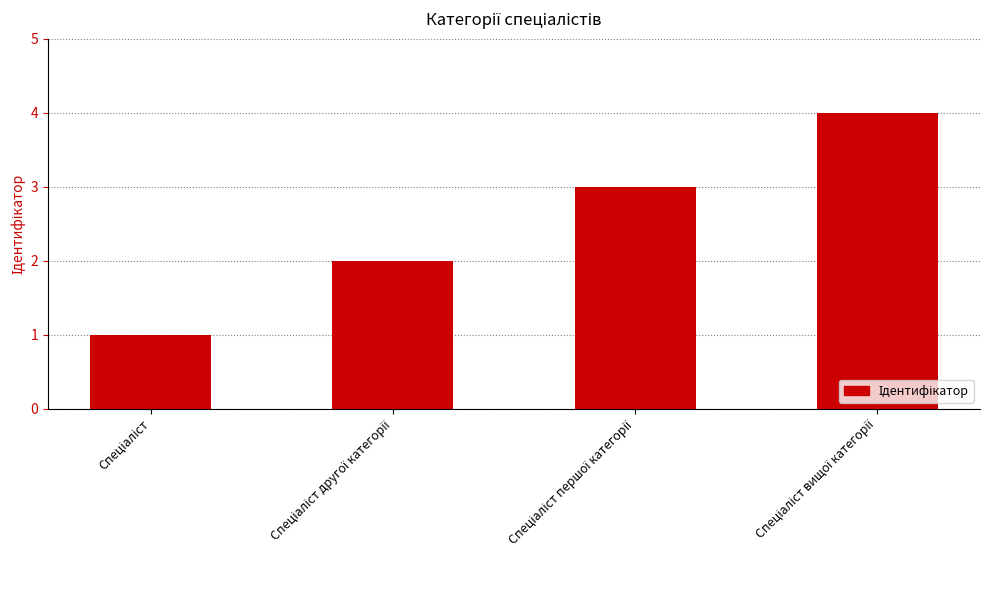

What is the difference between the maximum and minimum values?

3